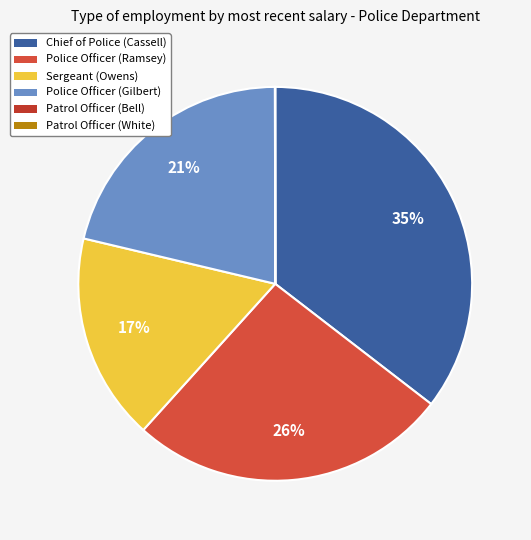

Does Chief of Police (Cassell) represent more than half of the total?

No